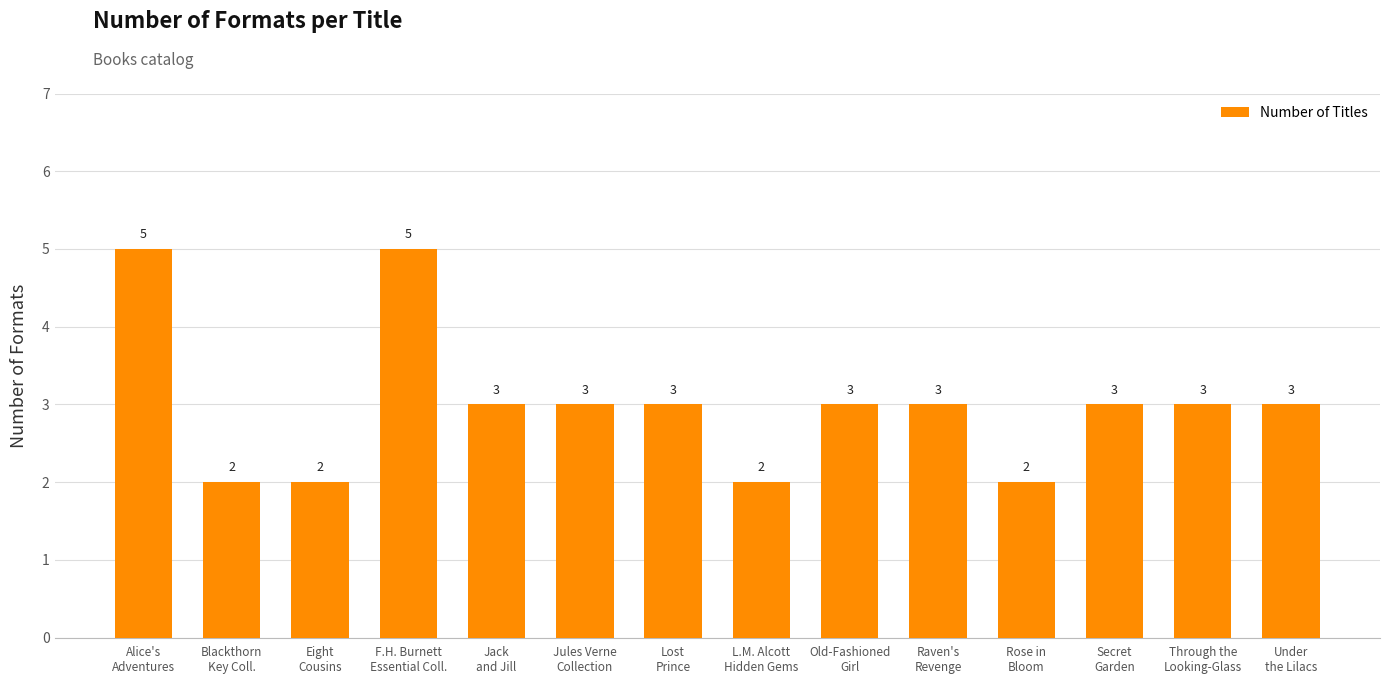

The value at Lost
Prince is 1. True or false?

False